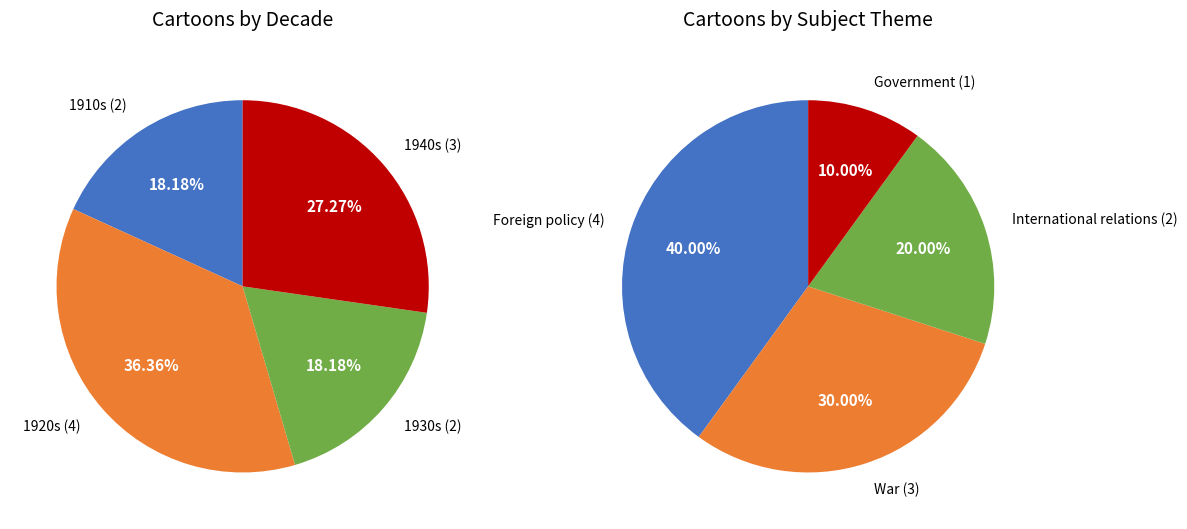

Between 9 and 8, which is larger?

9